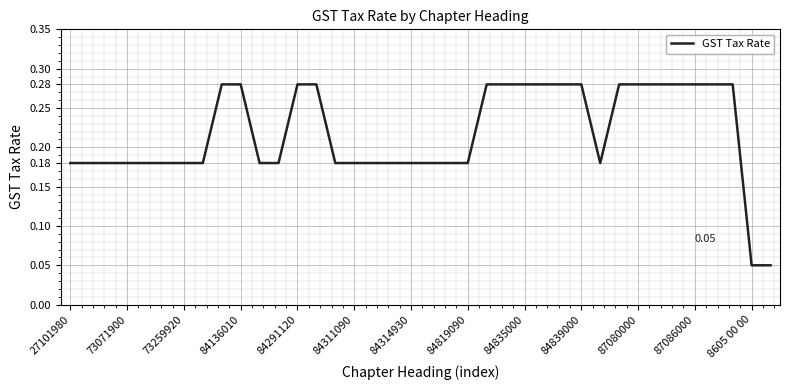

Does the chart display data point markers on the line(s)?

No